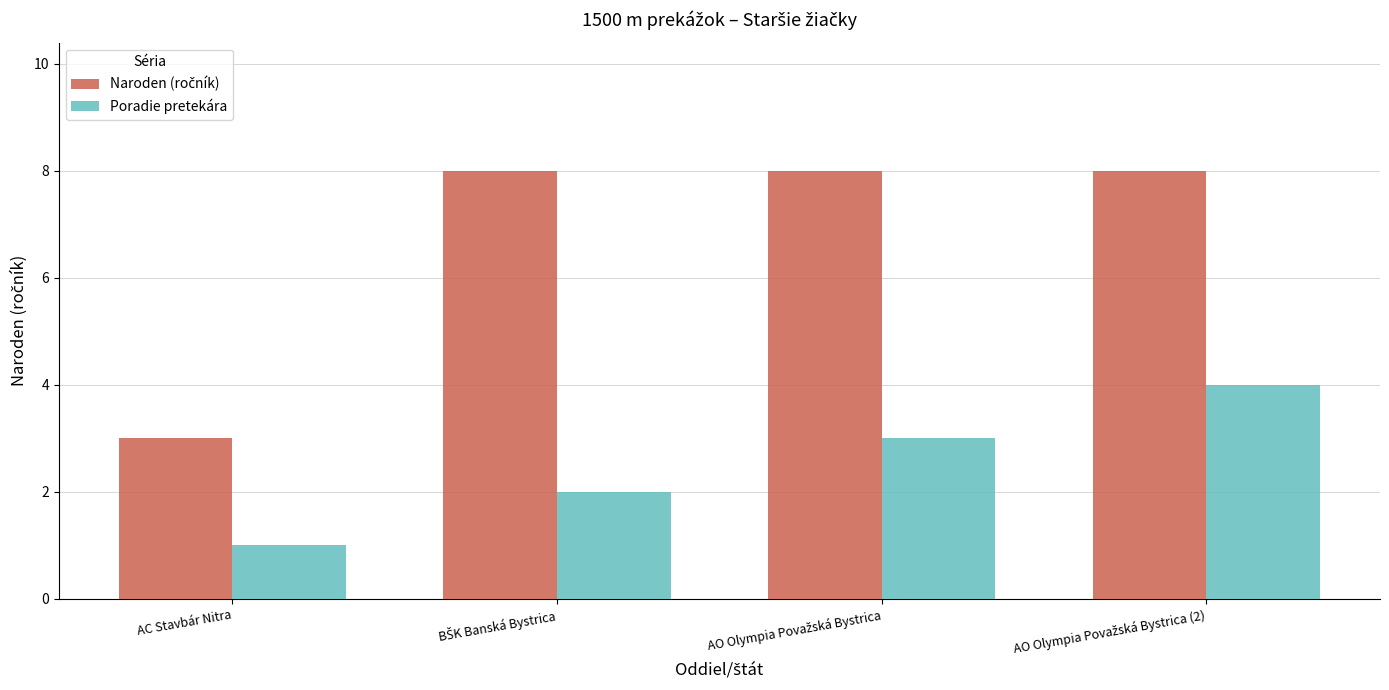

At how many categories does at least one series exceed 6?

3